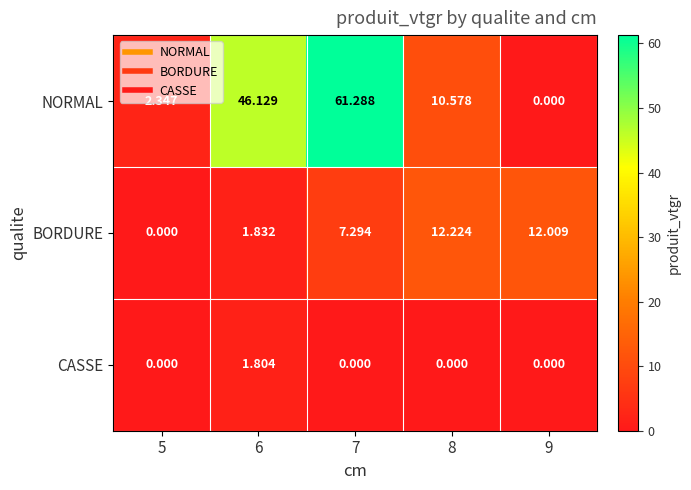

Between 6 and 8, which series saw the biggest shift?

NORMAL